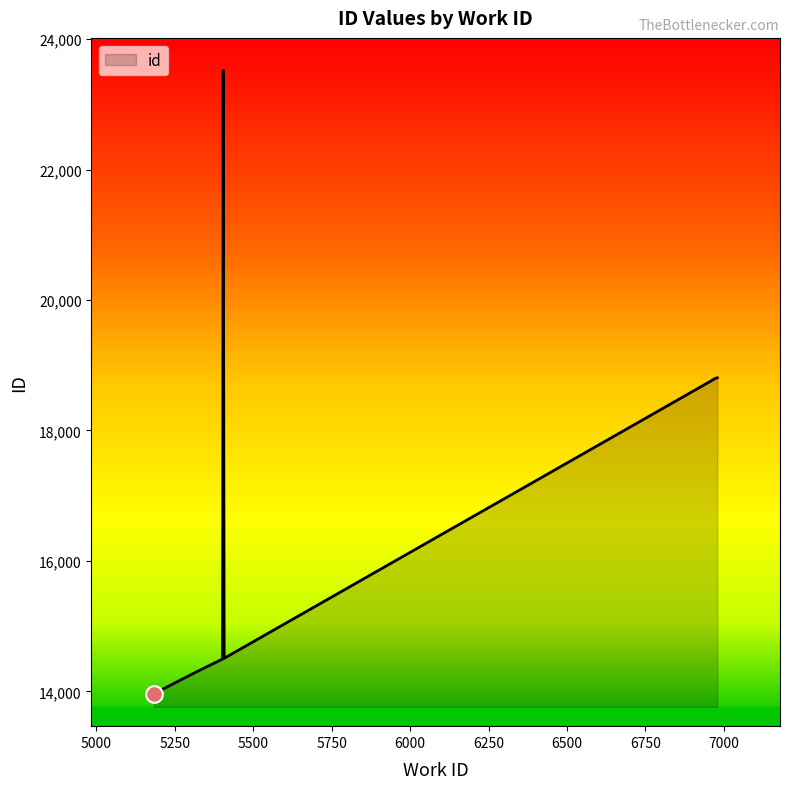

True or false: there are more than 1 points higher than both neighbors.

False